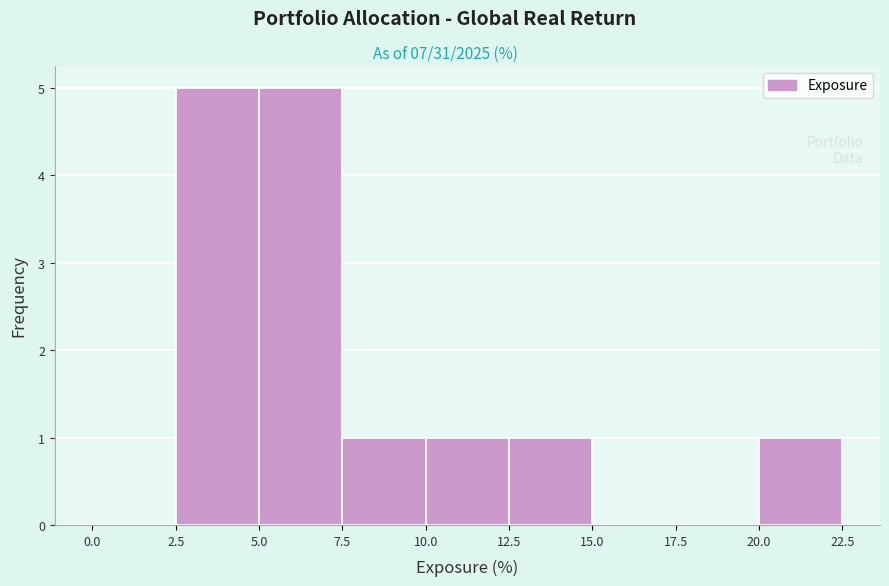

Reading left to right, transcribe this chart: for each bar, give the range it covers on the x-axis and its height. The values are not printed on the chart, so give them approximately, as read against the axis.

0.0 to 2.5: 0
2.5 to 5.0: 5
5.0 to 7.5: 5
7.5 to 10.0: 1
10.0 to 12.5: 1
12.5 to 15.0: 1
15.0 to 17.5: 0
17.5 to 20.0: 0
20.0 to 22.5: 1